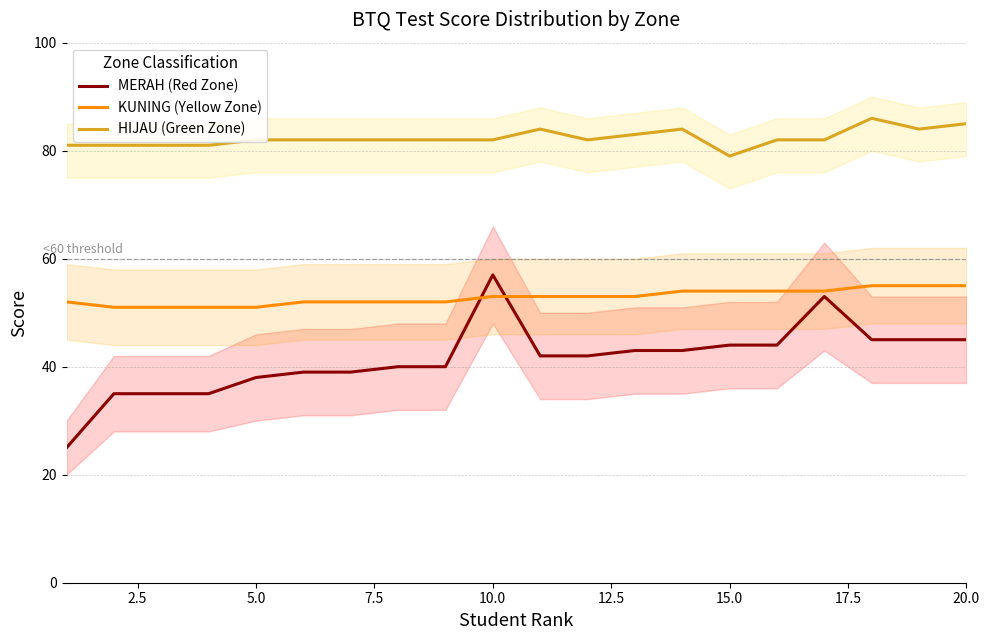

What value does the HIJAU (Green Zone) series have at 15.0?

79